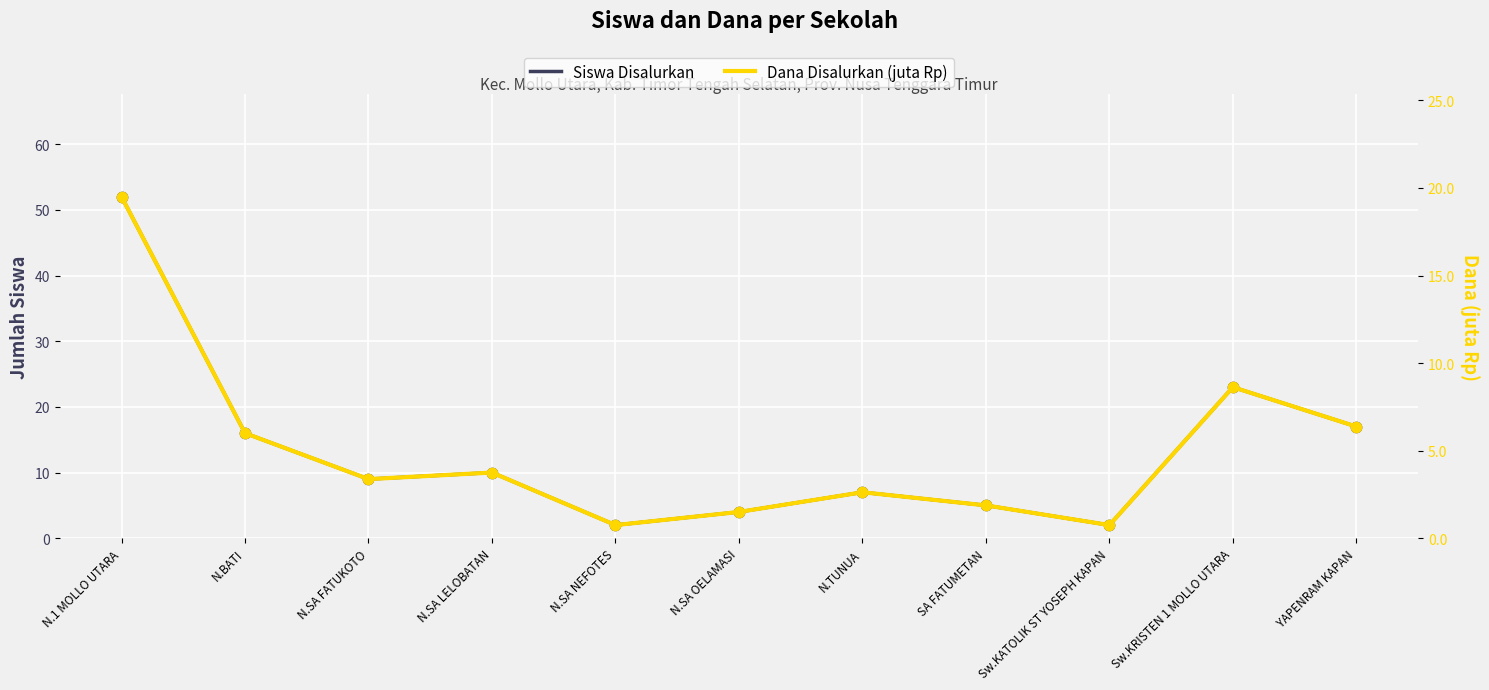

Is the value of Dana Disalurkan (juta Rp) at Sw.KATOLIK ST YOSEPH KAPAN greater than the value of Siswa Disalurkan at N.SA FATUKOTO?

No